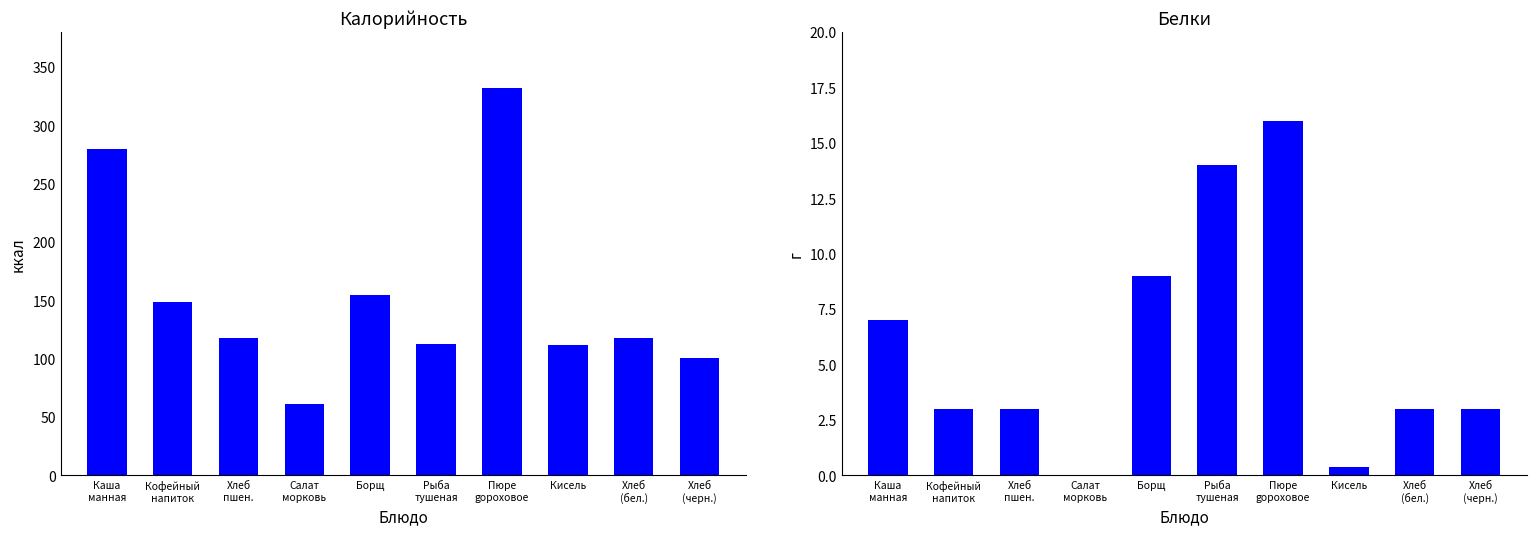

Reading left to right, extract all data points from this chart.

Калорийность: 280.0	149.0	118.0	61.0	155.0	113.0	332.0	112.0	118.0	101.0
Белки: 7.0	3.0	3.0	0.0	9.0	14.0	16.0	0.4	3.0	3.0